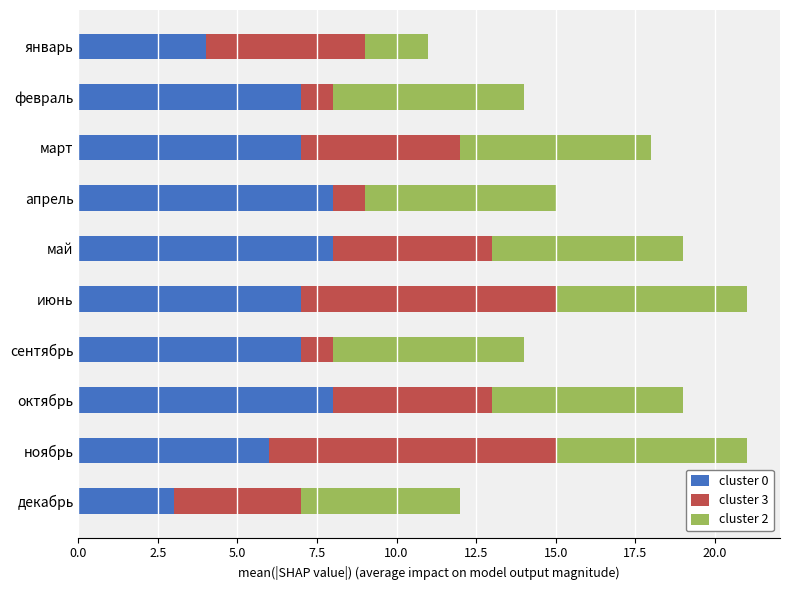

True or false: cluster 0 has a value of 2 at март.

False